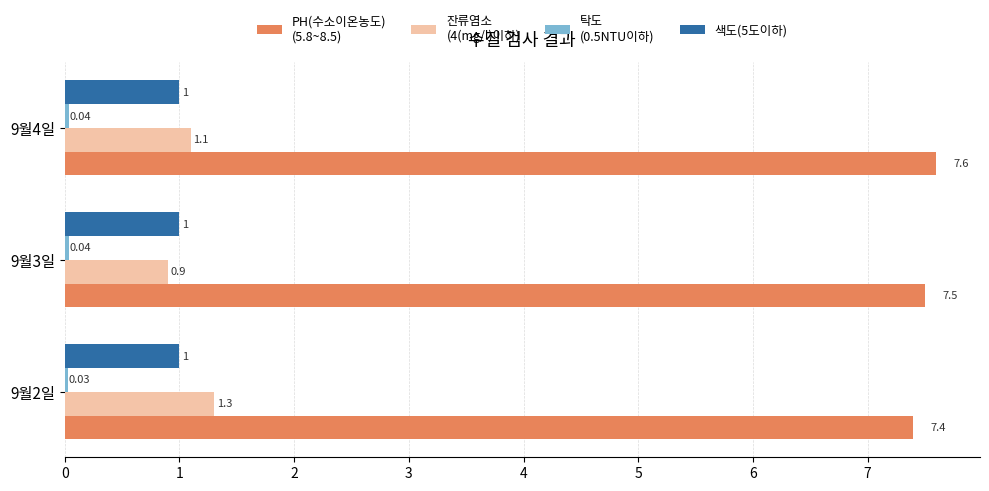

What is the total value across all series at 9월4일?

9.7